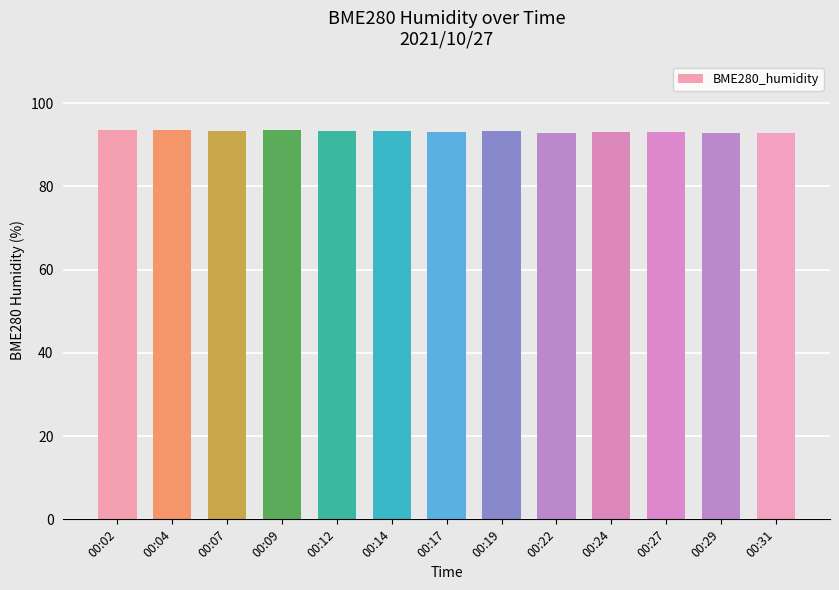

Does the chart contain stacked bars?

No